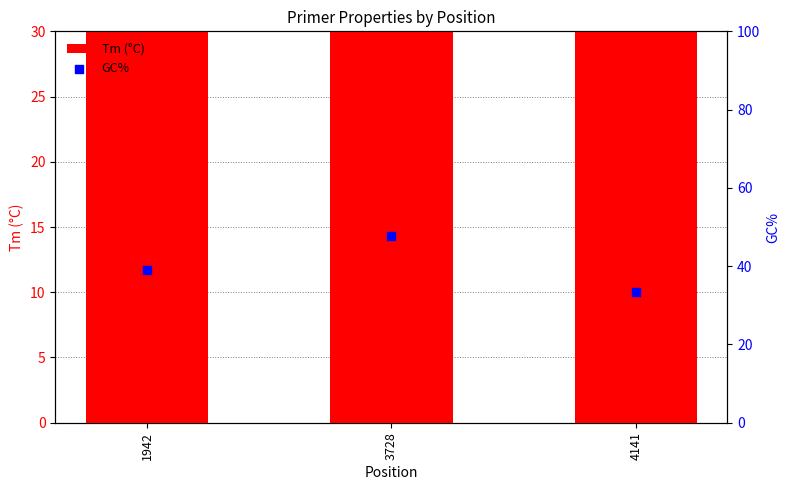

At which category is the sum across all series the highest?

3728